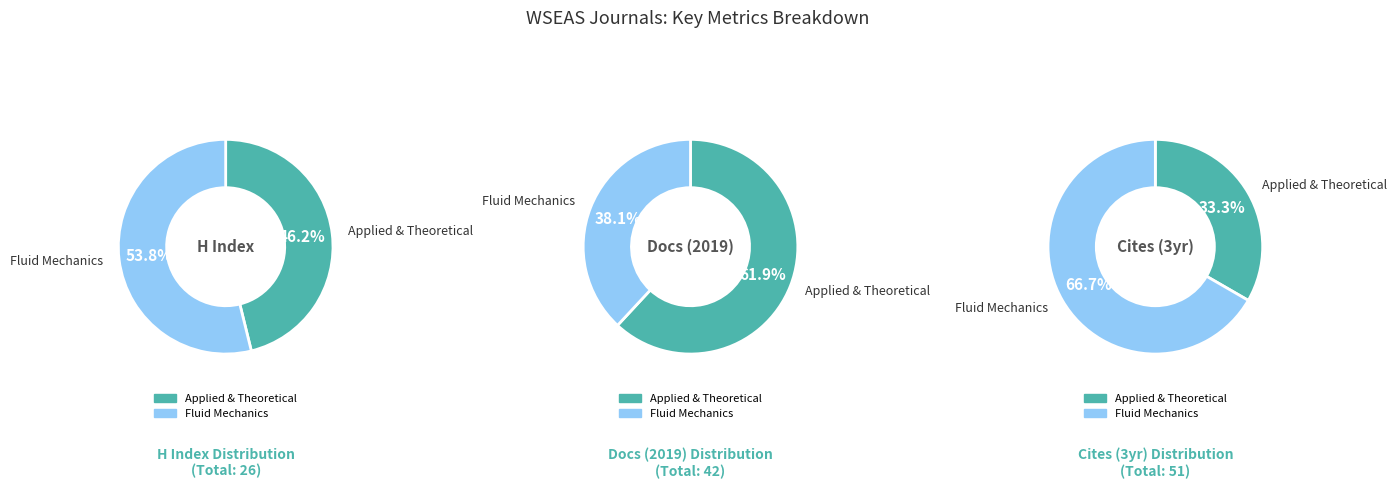

What is the largest slice in the pie chart?

WSEAS Transactions on Fluid Mechanics